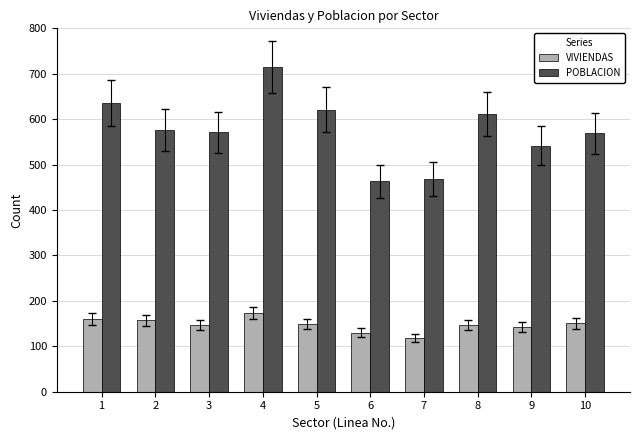

How many groups of bars are there?

10